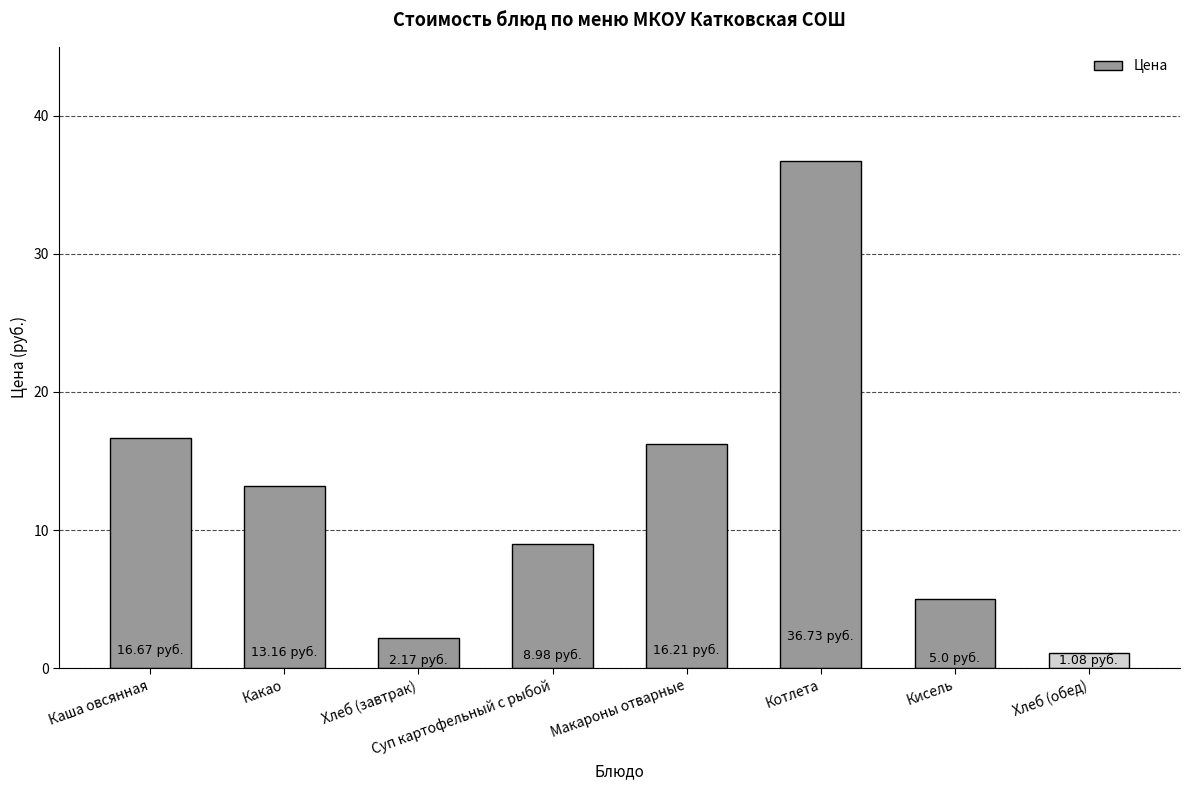

Which category has the lowest value across all series?

Хлеб (обед)